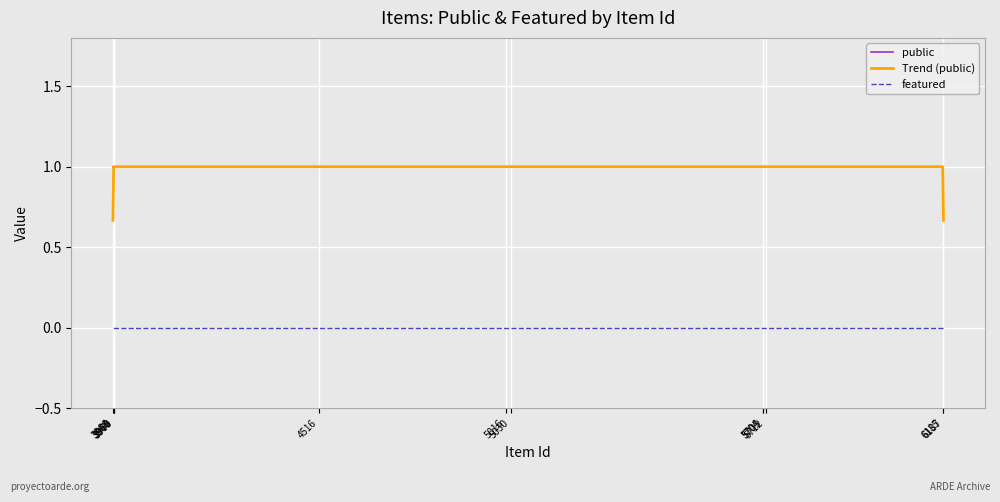

True or false: public and featured cross at least once.

False